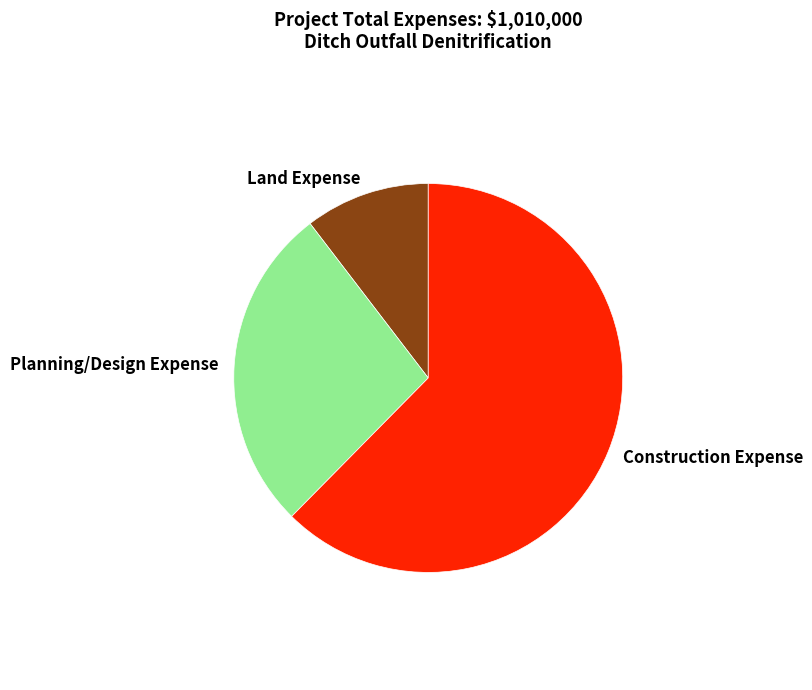

Combined, do Planning/Design Expense and Land Expense account for over 50%?

No